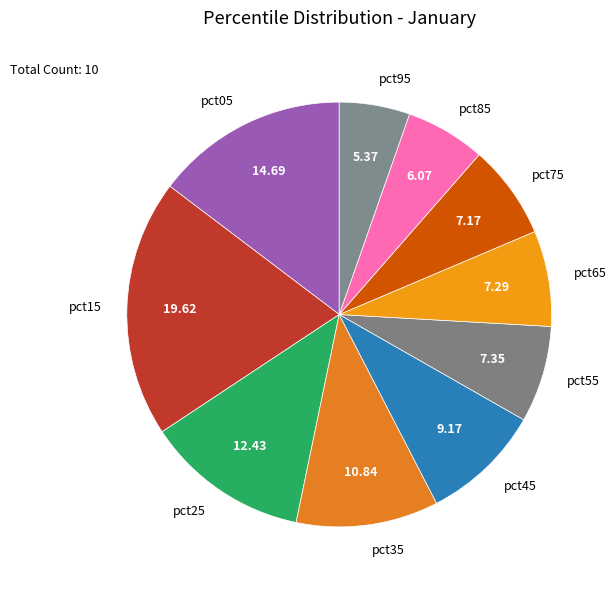

Is pct05 the majority of the pie?

No